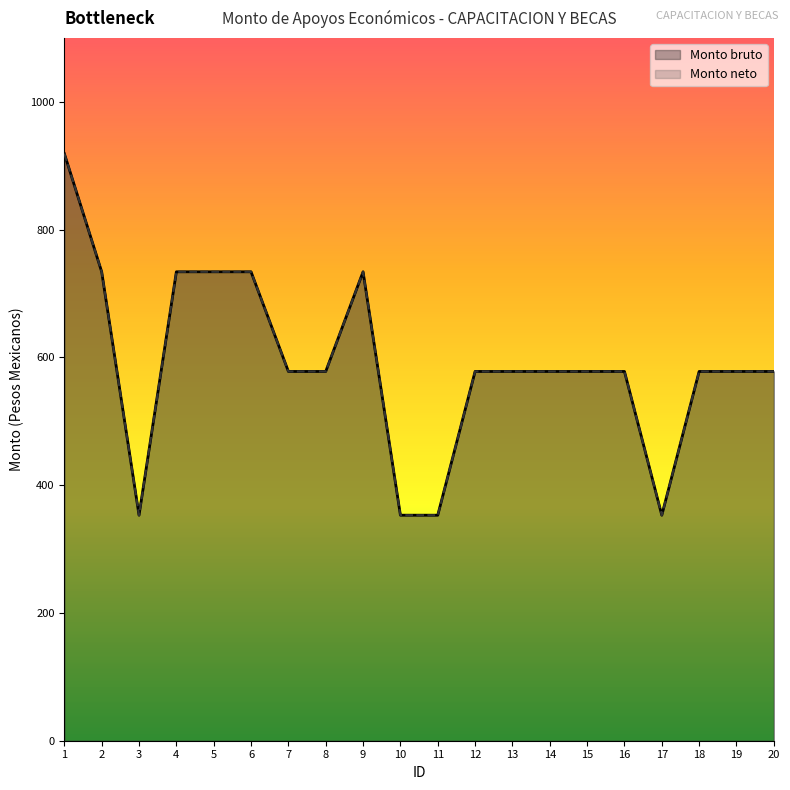

What value does the Monto bruto series have at 15, to the nearest 10?

580